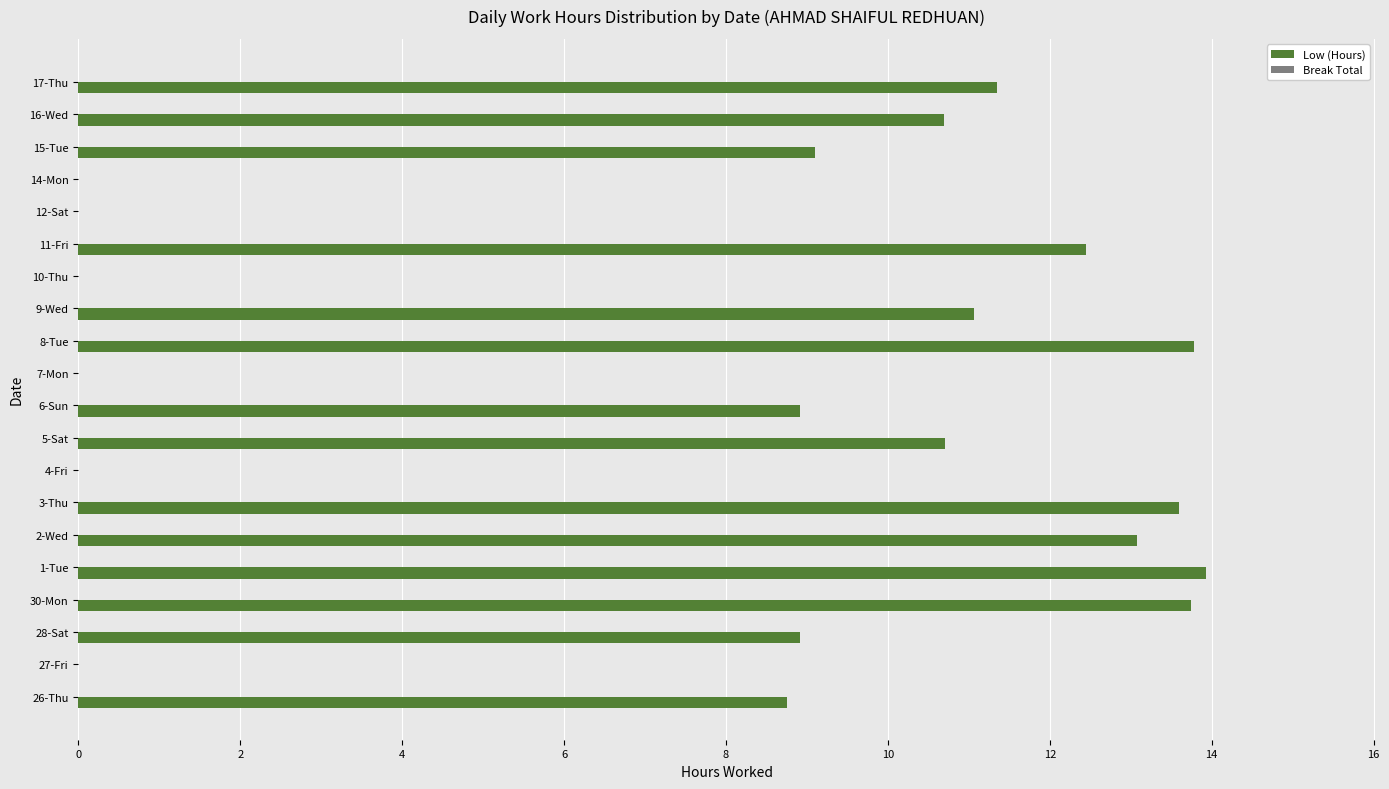

What is the greatest value displayed?

13.9